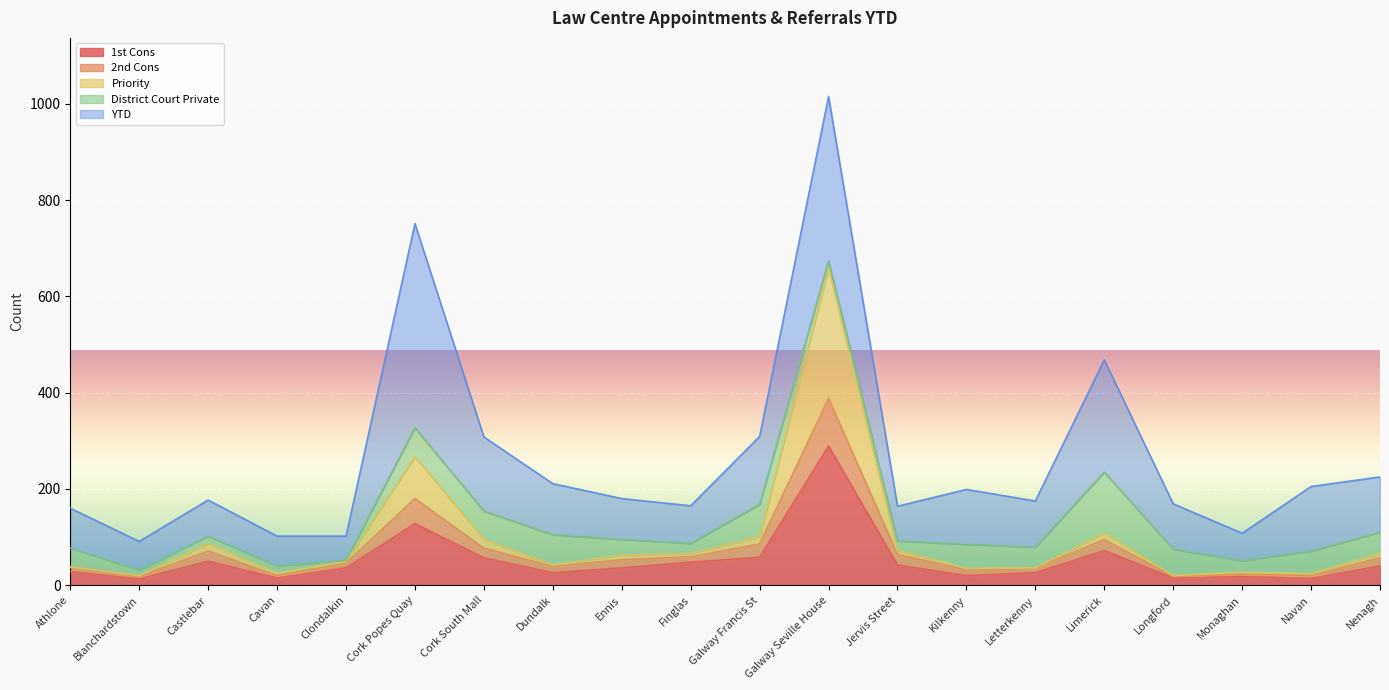

At which category is the sum across all series the highest?

Galway Seville House